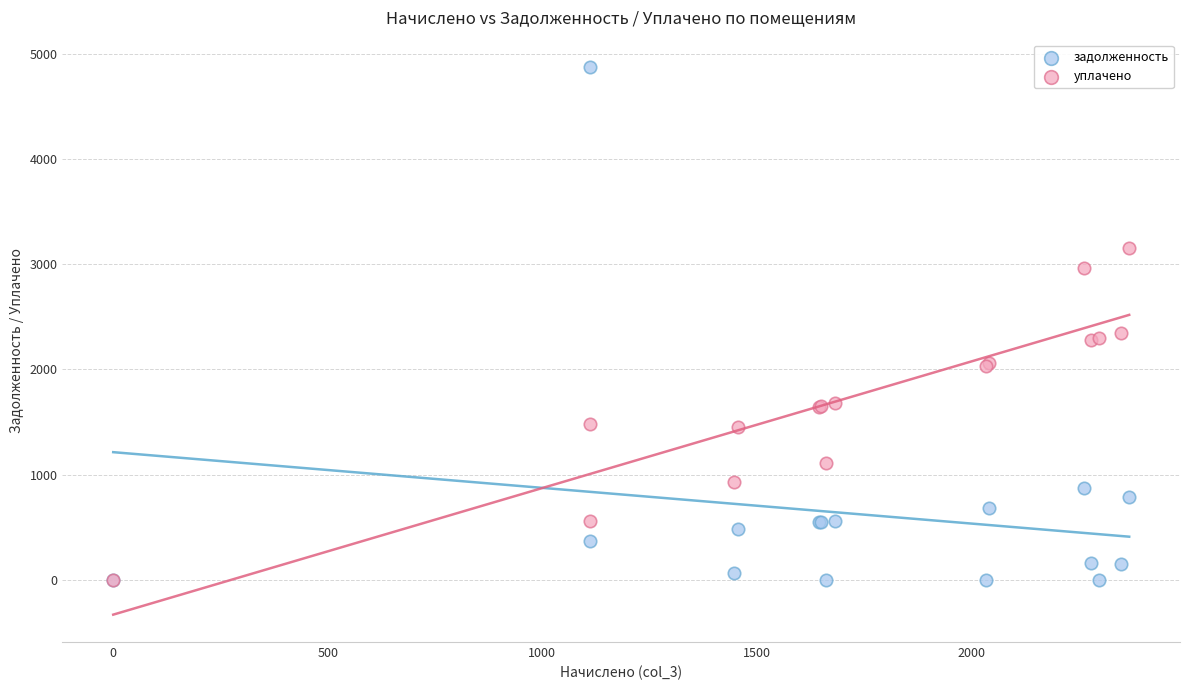

Which series contains the highest Y value?

задолженность